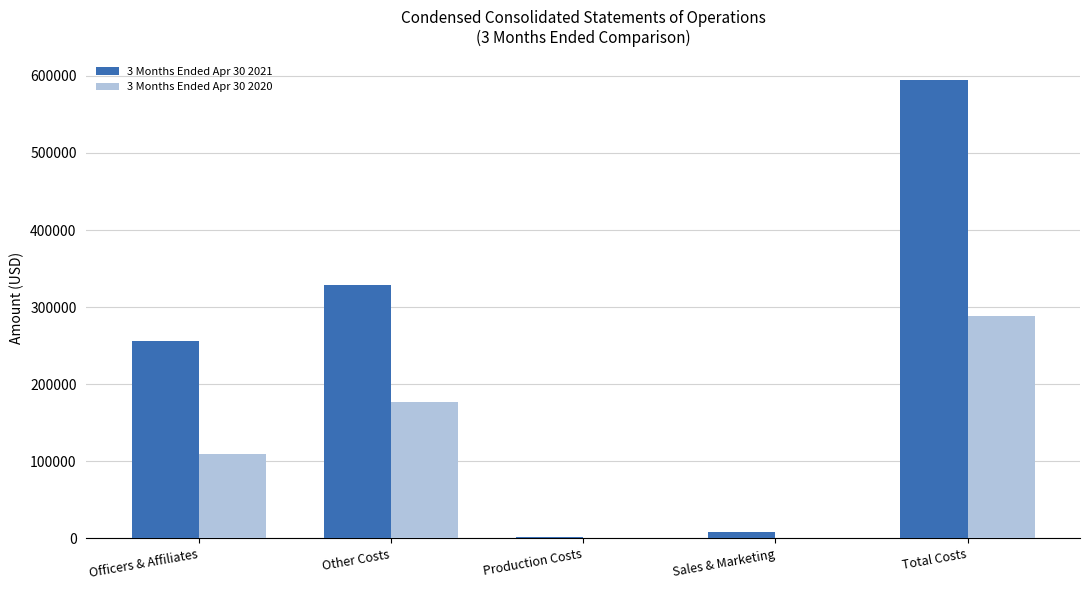

Which category has the highest value in the 3 Months Ended Apr 30 2020 series?

Total Costs